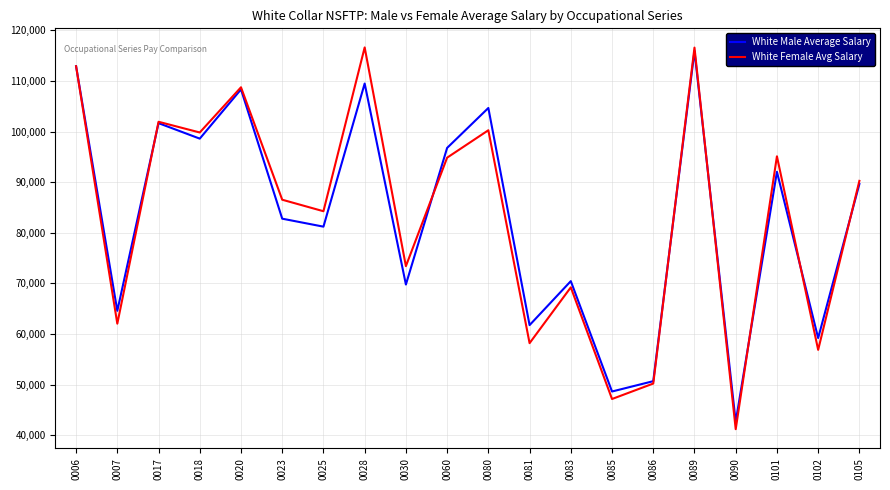

What is the spread (max minus min) of values at 0006?

4.2